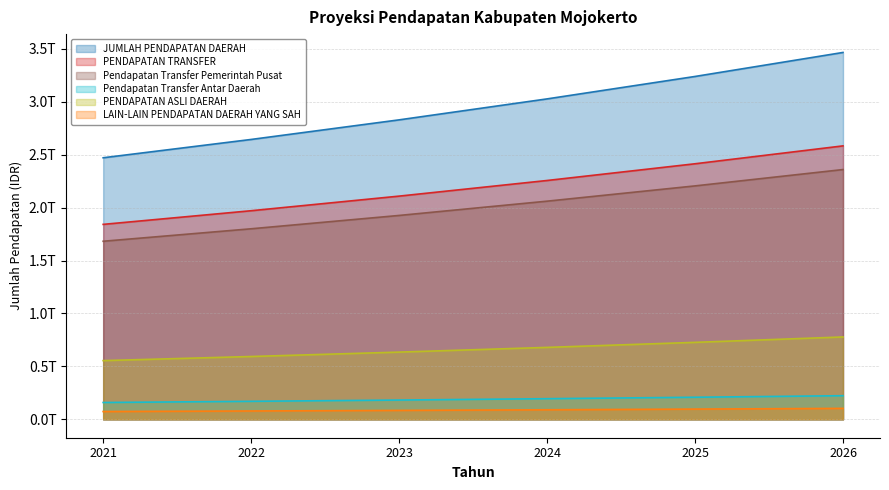

What is the difference between the Pendapatan Transfer Pemerintah Pusat values at 2025 and 2022?

405056813951